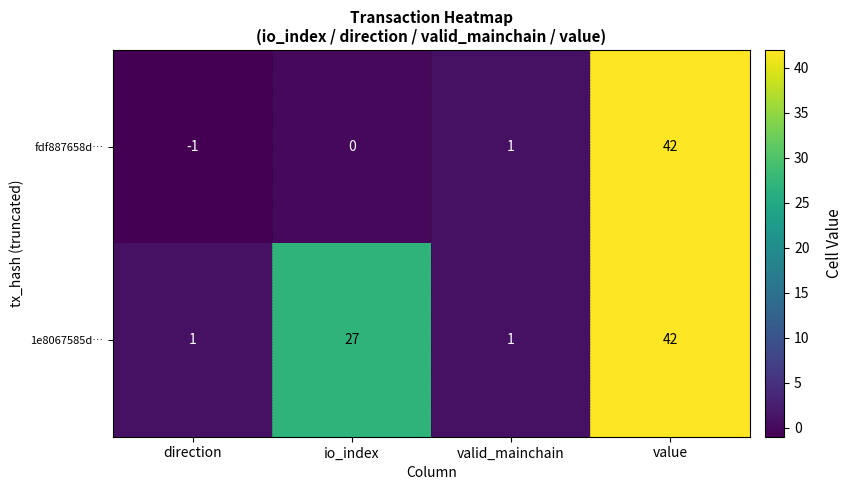

At which category is the sum across all series the highest?

value